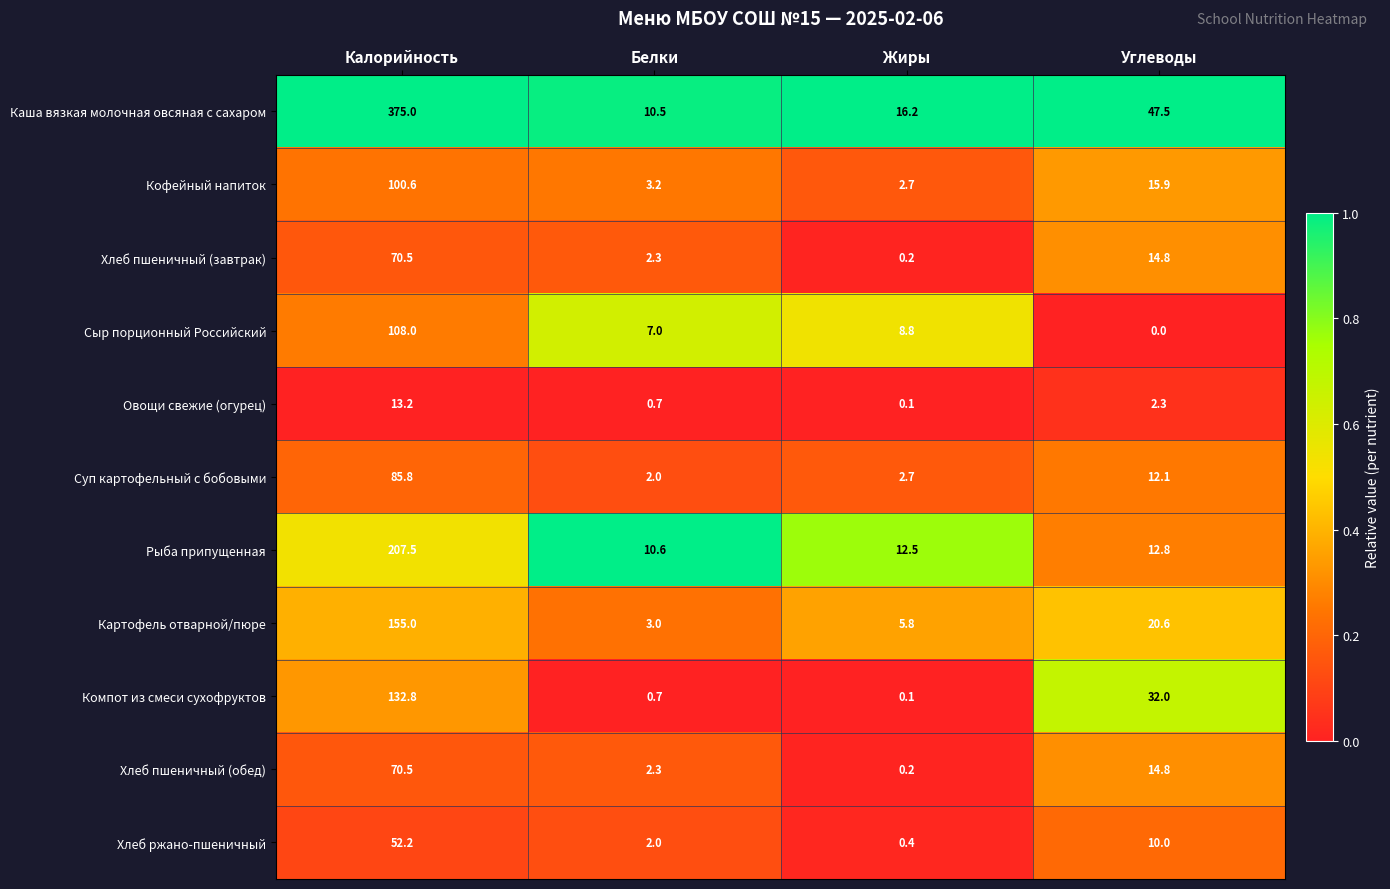

Which series changed the most between Калорийность and Белки?

Каша вязкая молочная овсяная с сахаром